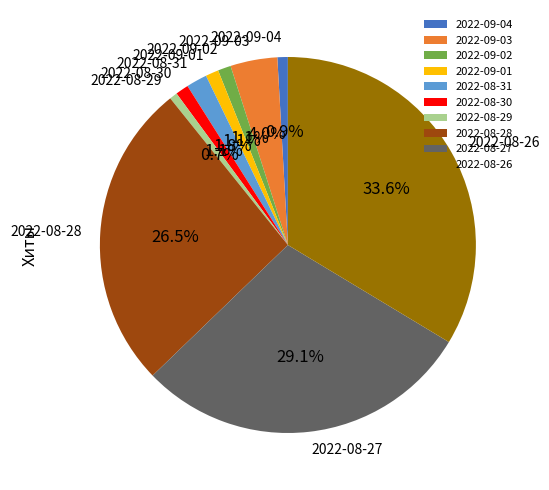

Is there a majority slice in this chart?

No